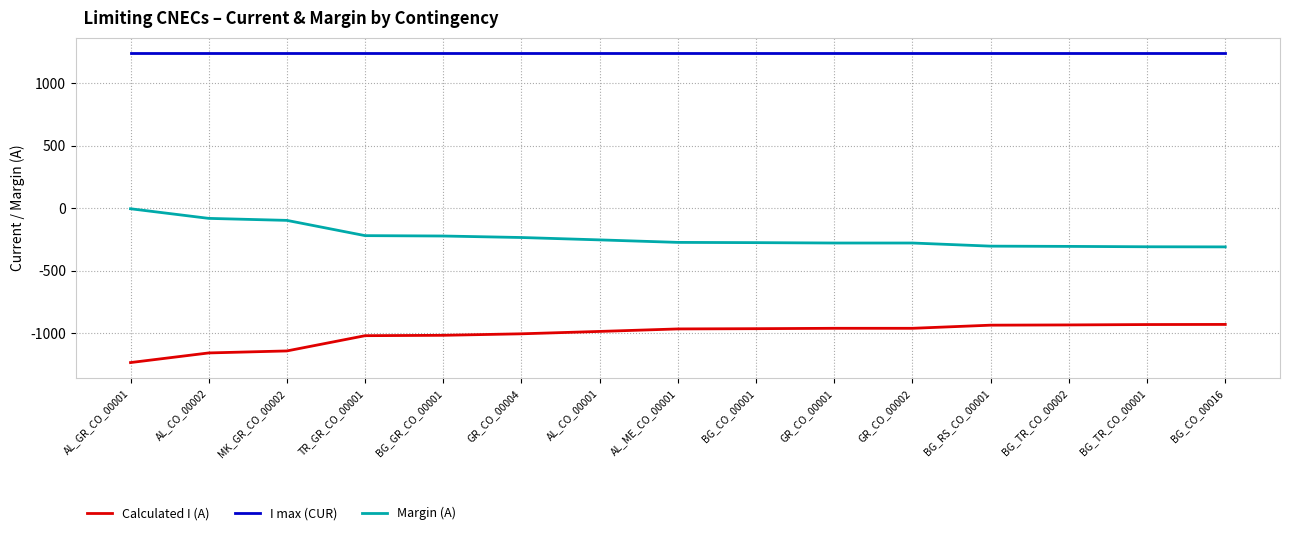

True or false: I max (CUR) and Calculated I (A) cross at least once.

False